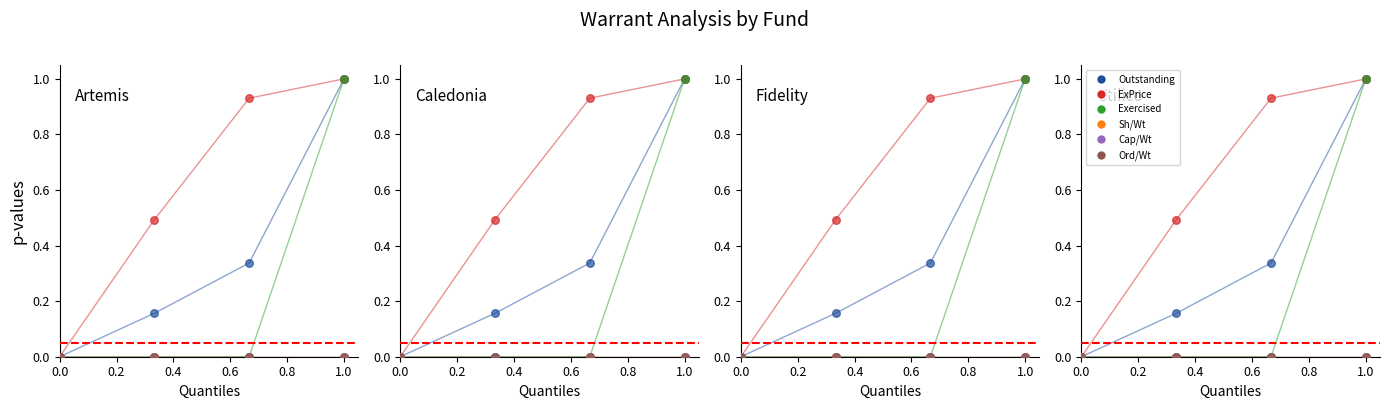

What is the total value across all series at 0.4?

1.3